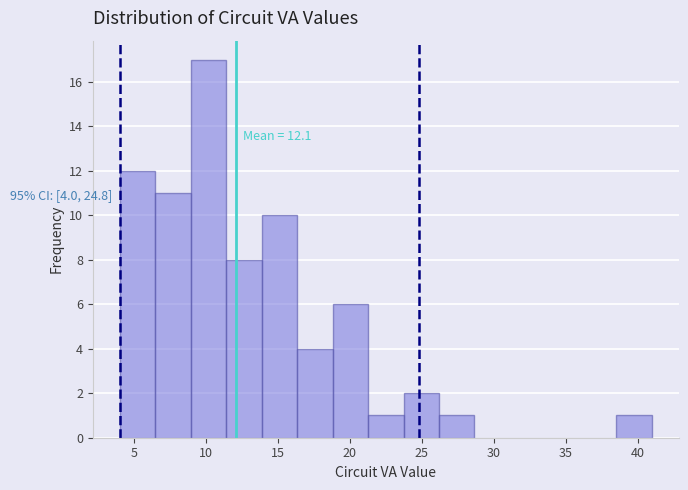

Which range on the x-axis has the tallest bar?

9.0 to 11.5